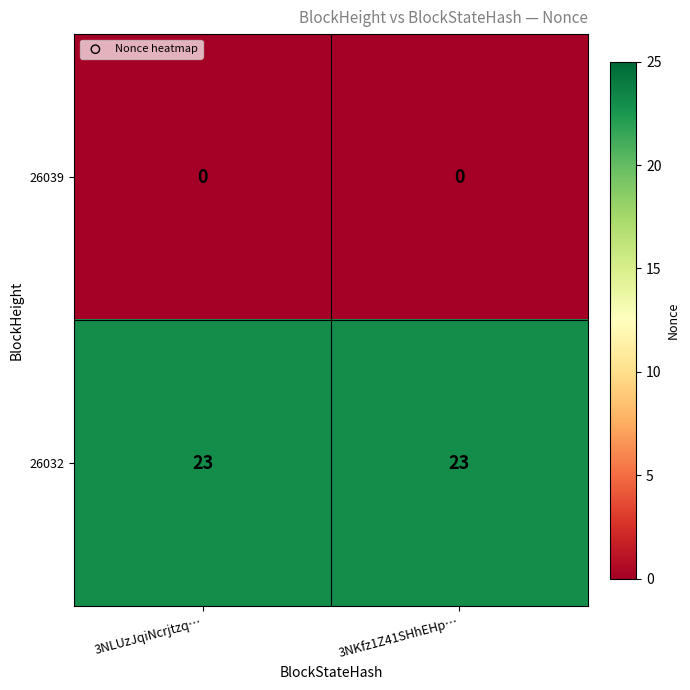

Reading left to right, extract all data points from this chart.

26039: 3NLUzJqiNcrjtzq…=0	3NKfz1Z41SHhEHp…=0
26032: 3NLUzJqiNcrjtzq…=23	3NKfz1Z41SHhEHp…=23